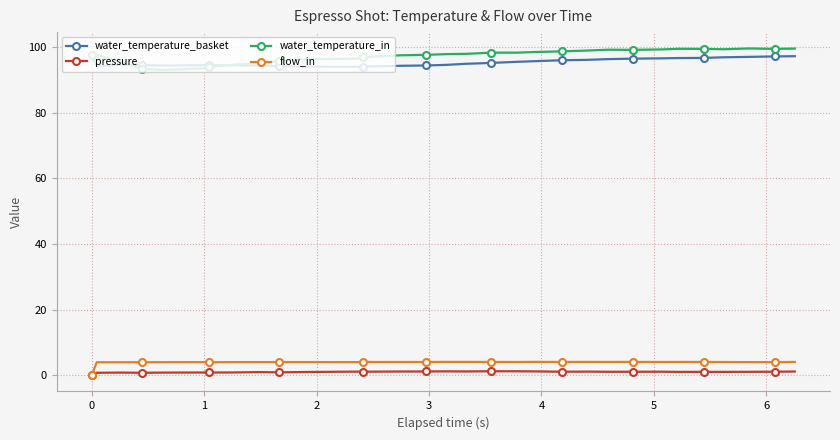

True or false: water_temperature_basket and pressure cross at least once.

False